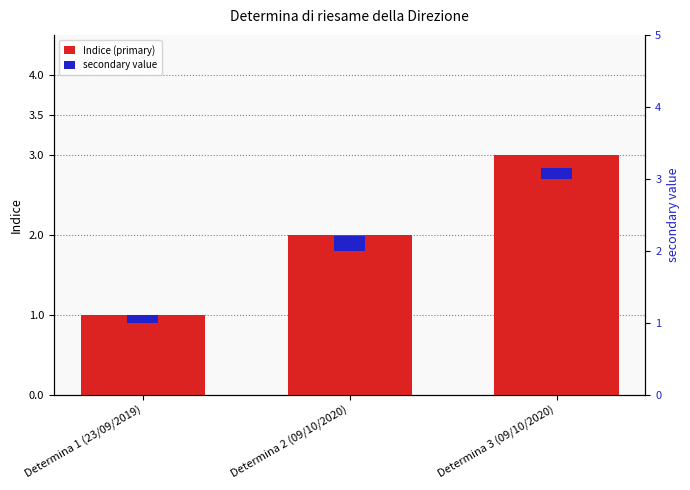

Which has a higher value, Determina 3 (09/10/2020) or Determina 1 (23/09/2019)?

Determina 3 (09/10/2020)